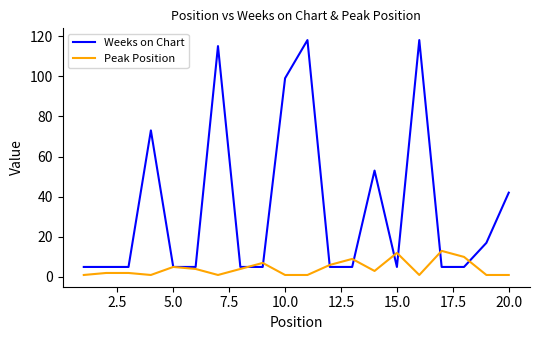

Which series has the largest range (max minus min)?

Weeks on Chart